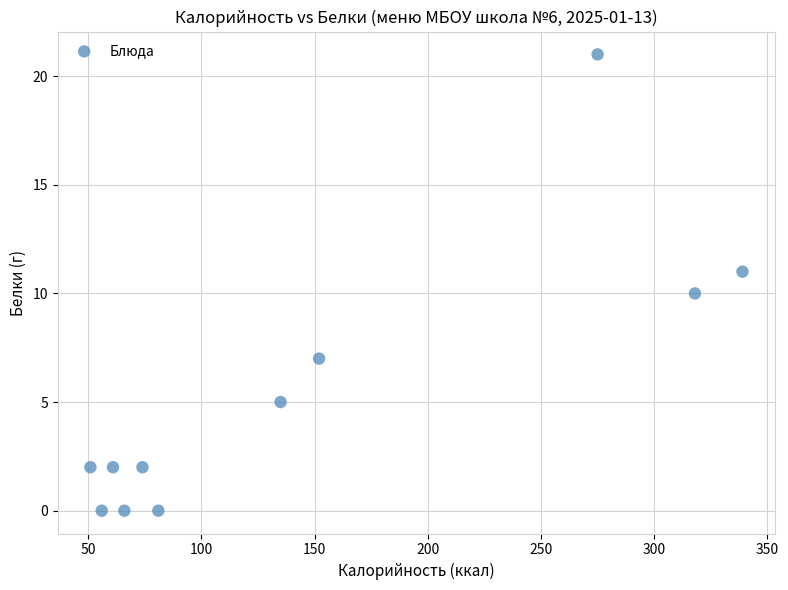

What is the range of X values (max minus min)?

288